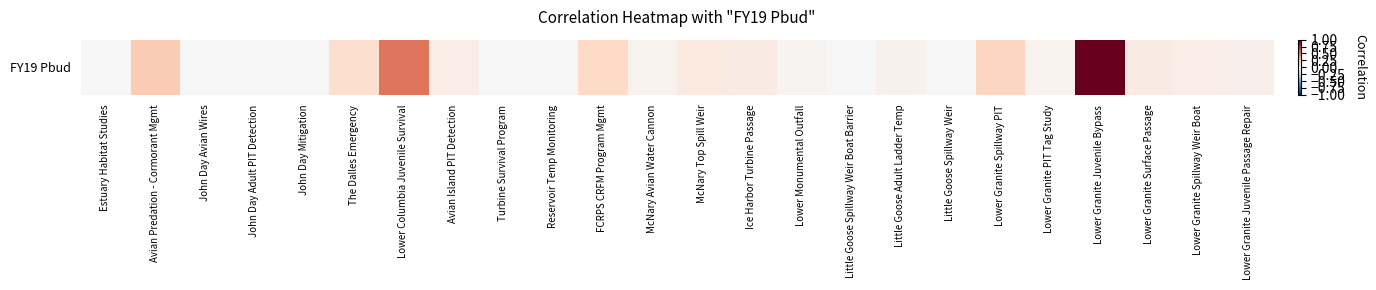

Is it true that the value at Lower Columbia Juvenile Survival is 0.5?

True